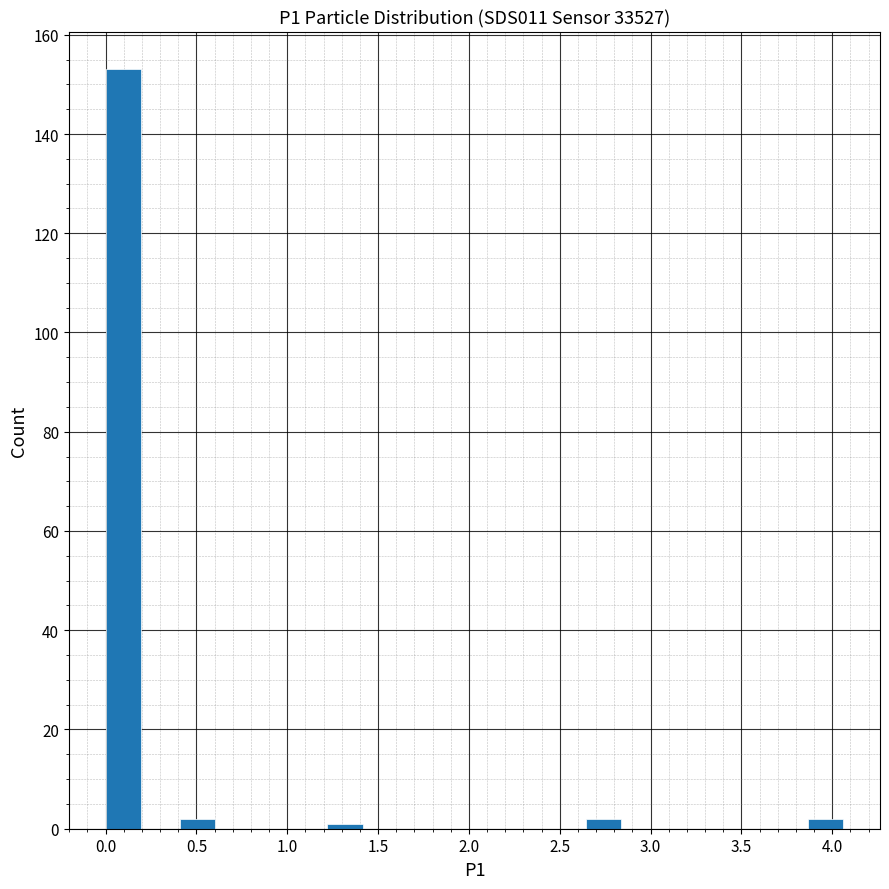

Over which range of the x-axis is the bar tallest?

0.00 to 0.20